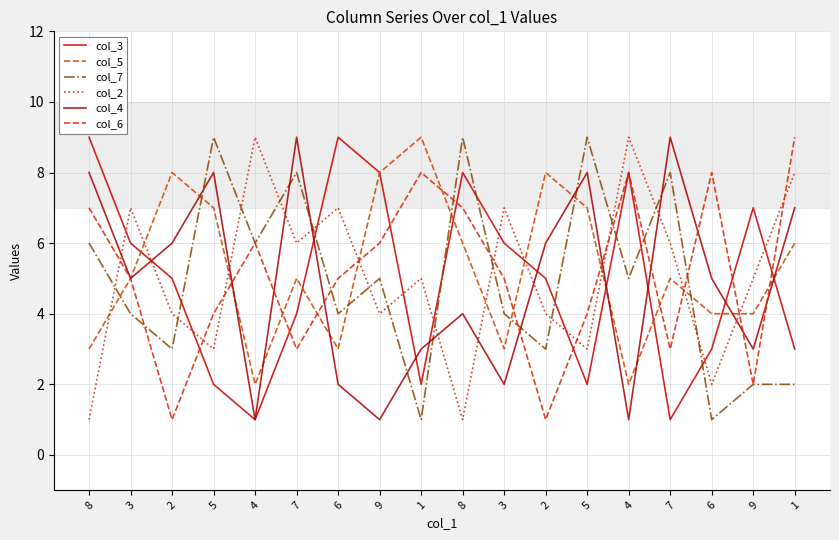

In col_5, how many points are lower than both neighbors (excluding endpoints)?

4